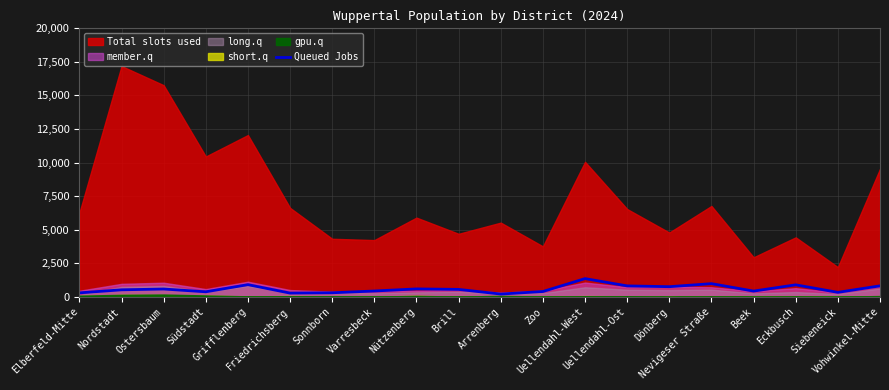

At which label is the value closest to 775?

Dönberg